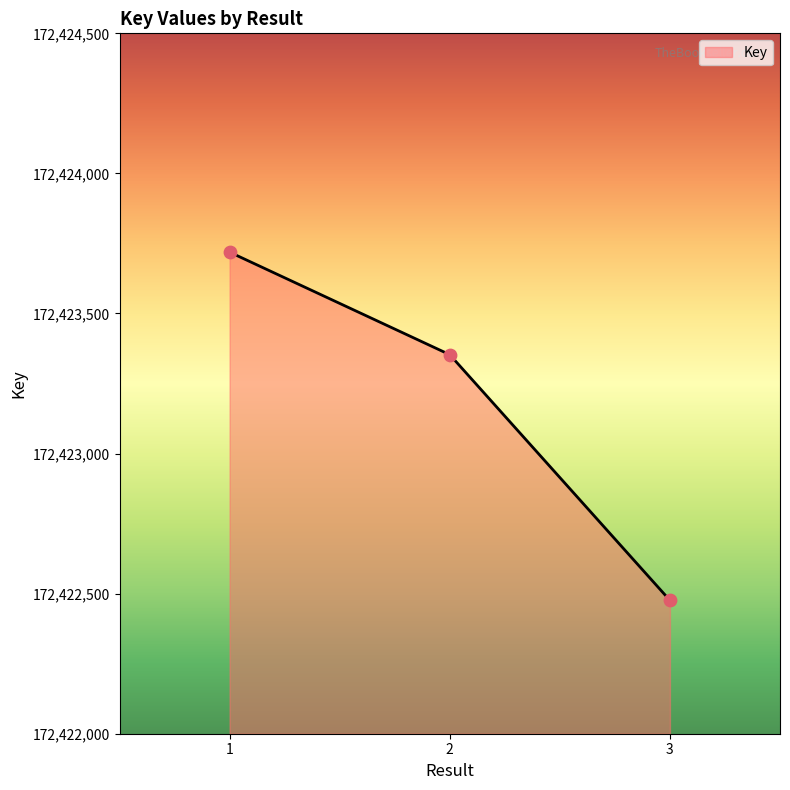

What is the change in value from 1 to 3?

-1243